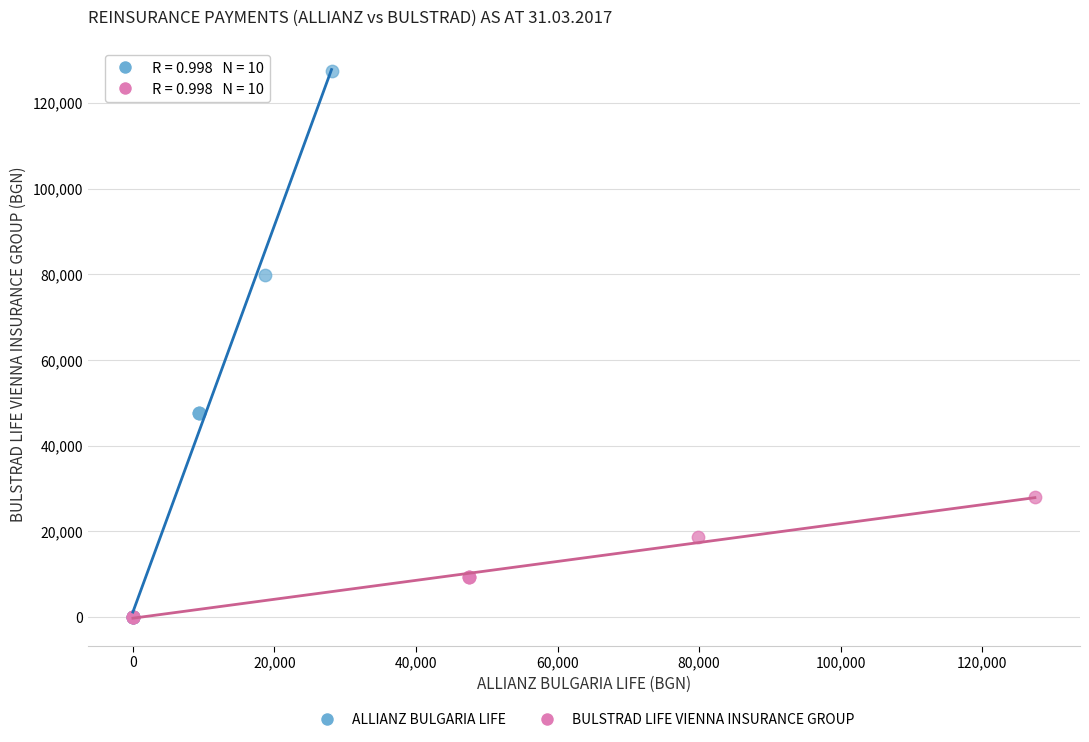

Which series has the largest Y range (max minus min)?

ALLIANZ BULGARIA LIFE